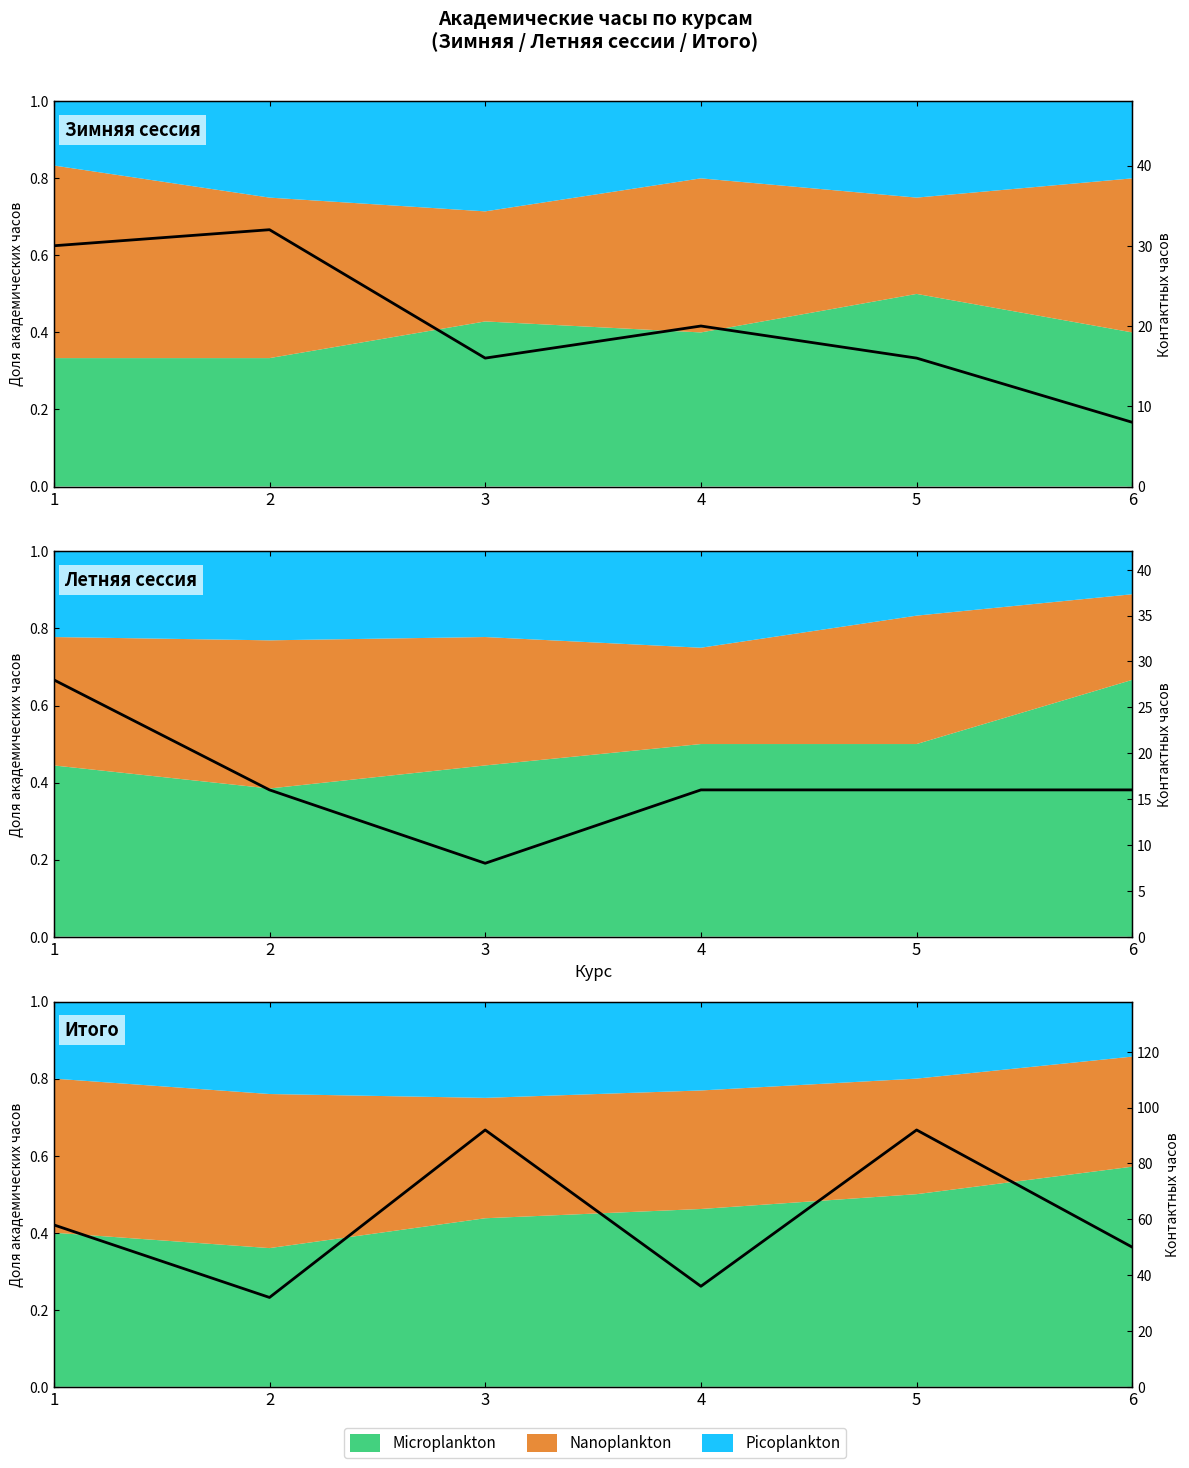

What is the sum of all values?

360